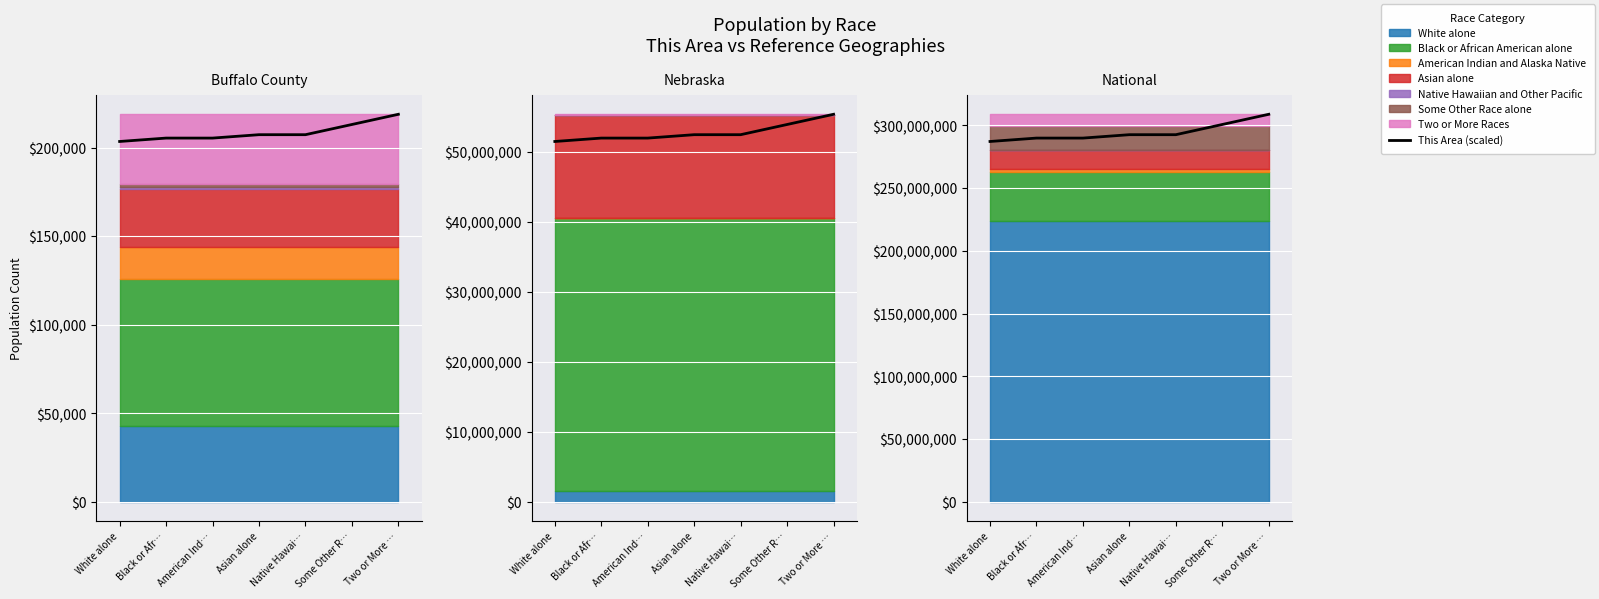

What is the sum of the values at Some Other R… and American Ind…?

590408134.1